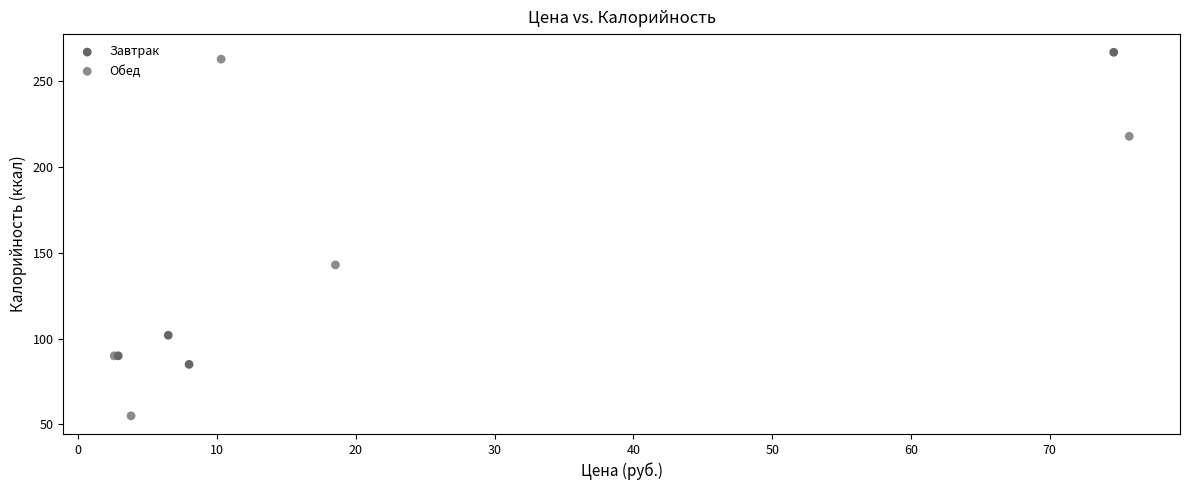

Which series has the widest spread of Y values?

Обед